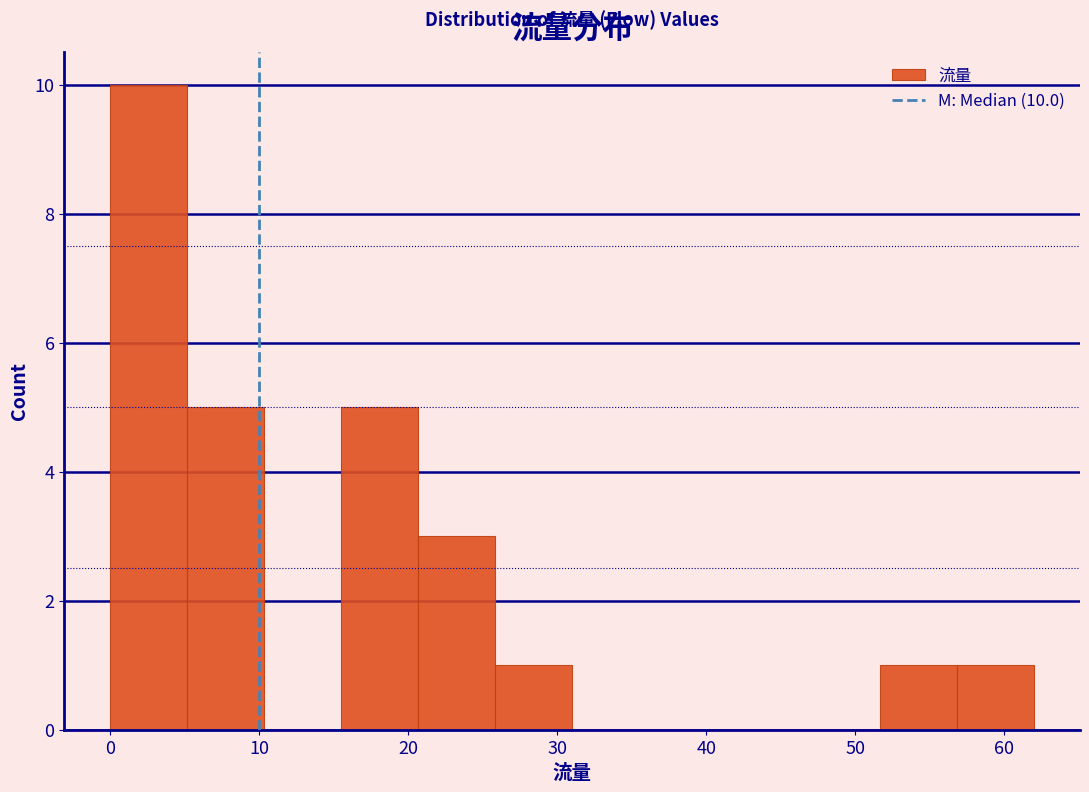

Over which range of the x-axis is the bar tallest?

0 to 5